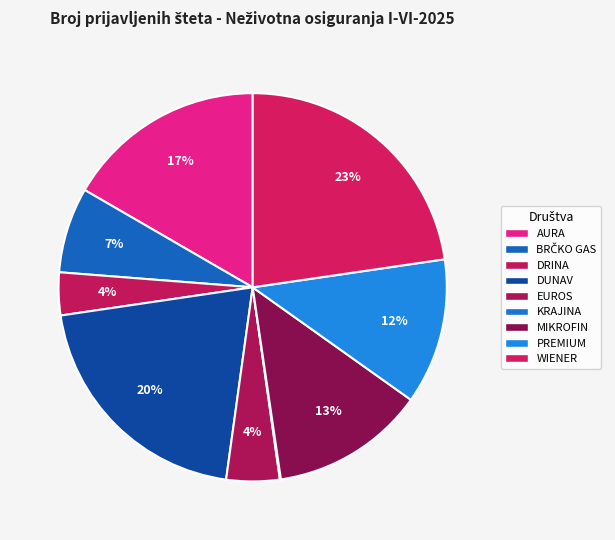

Does DUNAV represent more than half of the total?

No